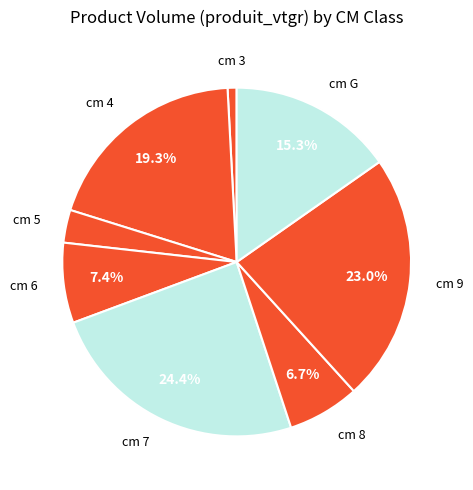

Count the number of slices in the pie.

8